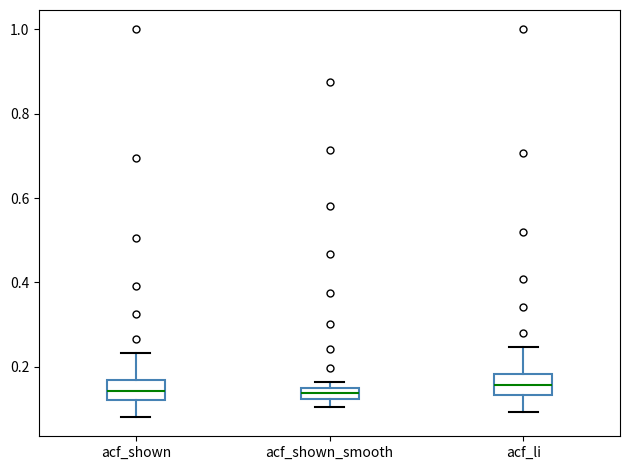

Where is the upper edge of the box for acf_shown on the y-axis? The values are not printed on the chart, so give them approximately, as read against the axis.

0.16